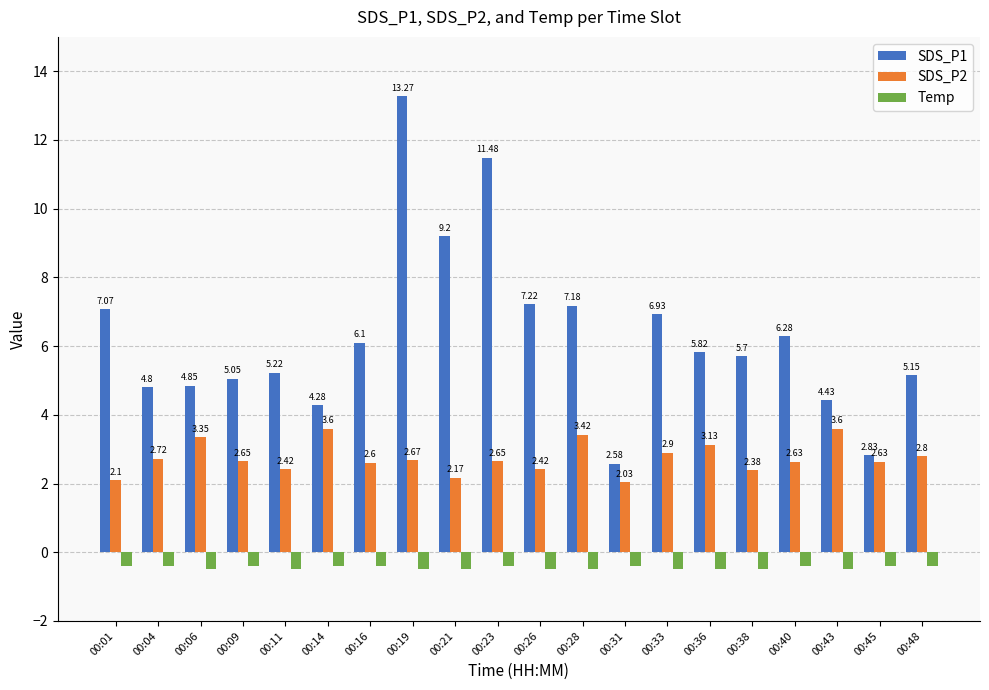

At which label does SDS_P1 reach its minimum?

00:31